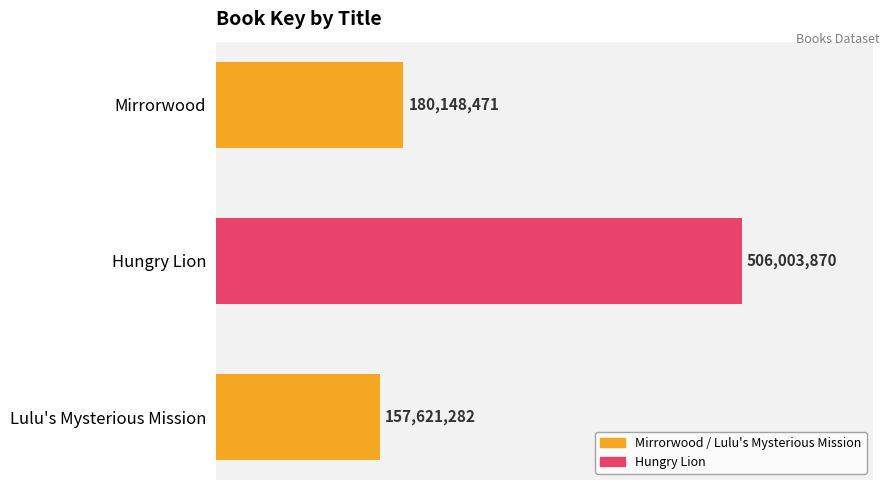

Are the bars horizontal?

Yes